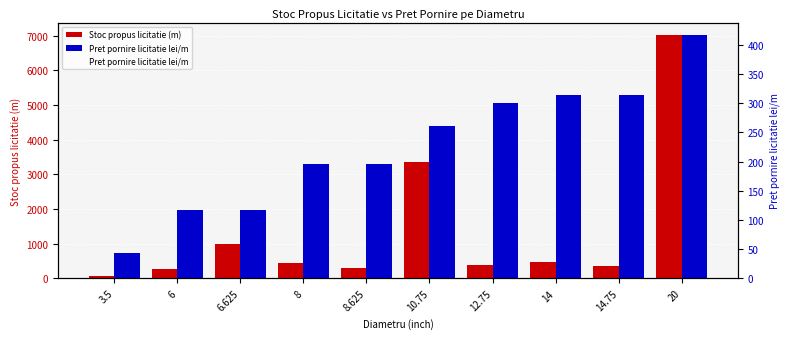

Does the chart contain any negative values?

No